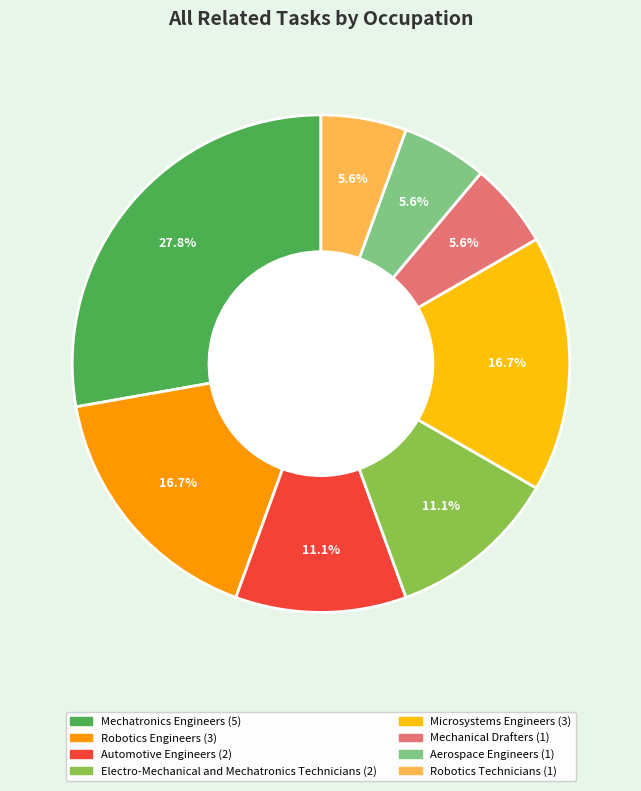

The Robotics Engineers slice represents 17% of the pie. True or false?

True